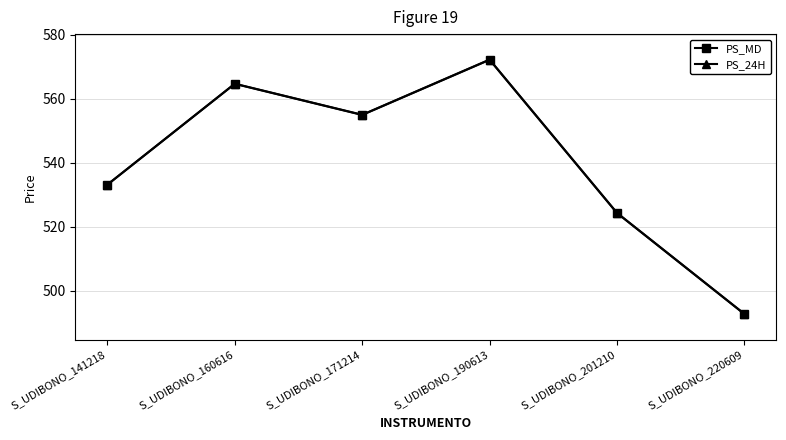

List the labels in order of PS_MD value, largest first.

S_UDIBONO_190613, S_UDIBONO_160616, S_UDIBONO_171214, S_UDIBONO_141218, S_UDIBONO_201210, S_UDIBONO_220609